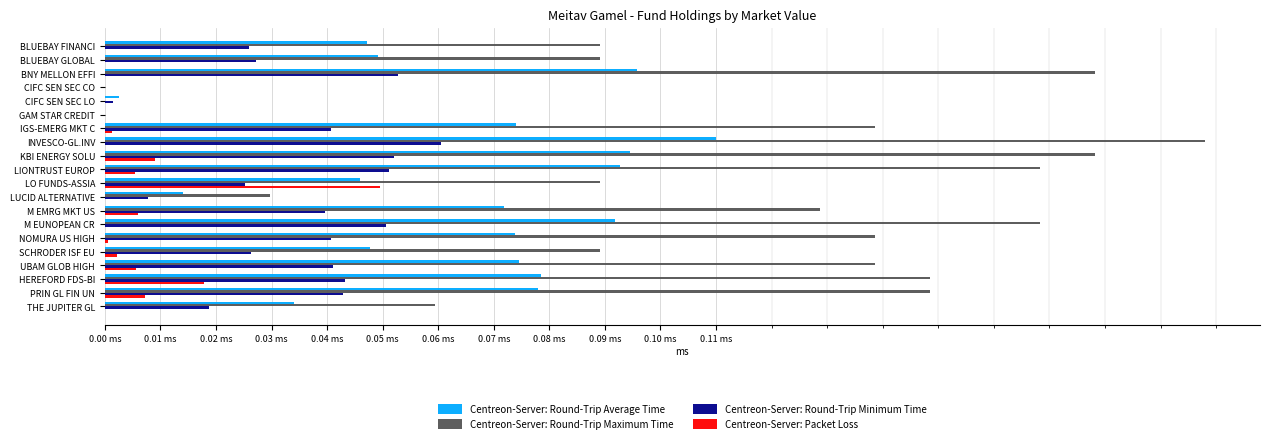

What are all the series names shown in the legend?

Centreon-Server: Round-Trip Average Time, Centreon-Server: Round-Trip Maximum Time, Centreon-Server: Round-Trip Minimum Time, Centreon-Server: Packet Loss